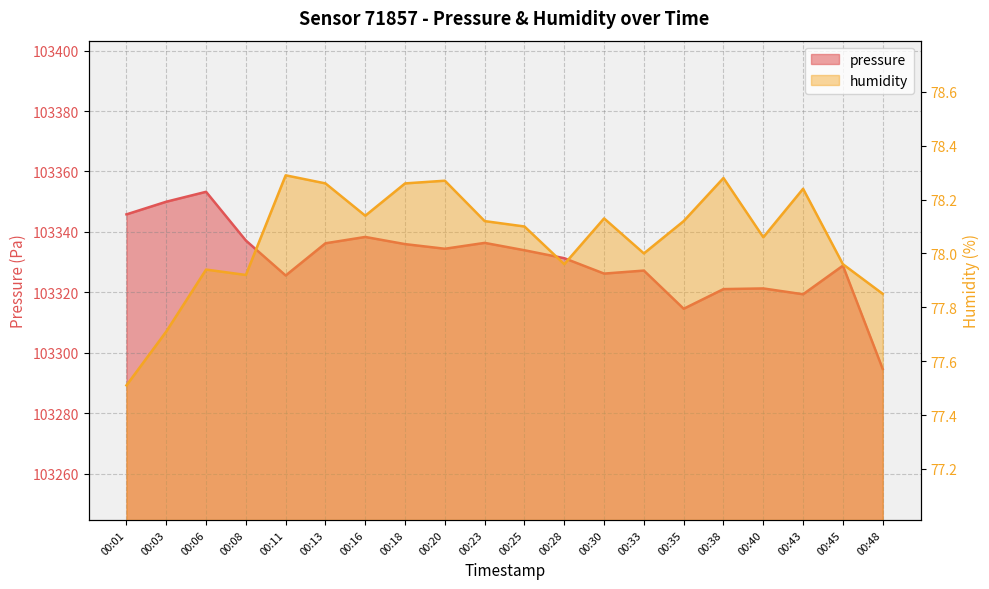

What is the greatest value displayed?

103353.3